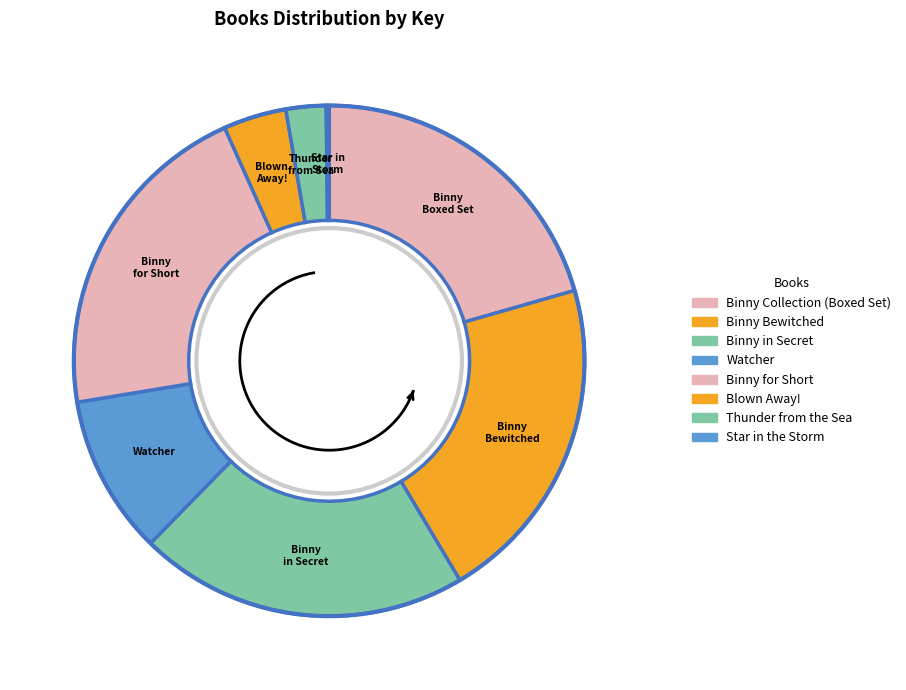

To the nearest percent, what percentage of the pie is Blown Away!?

4%